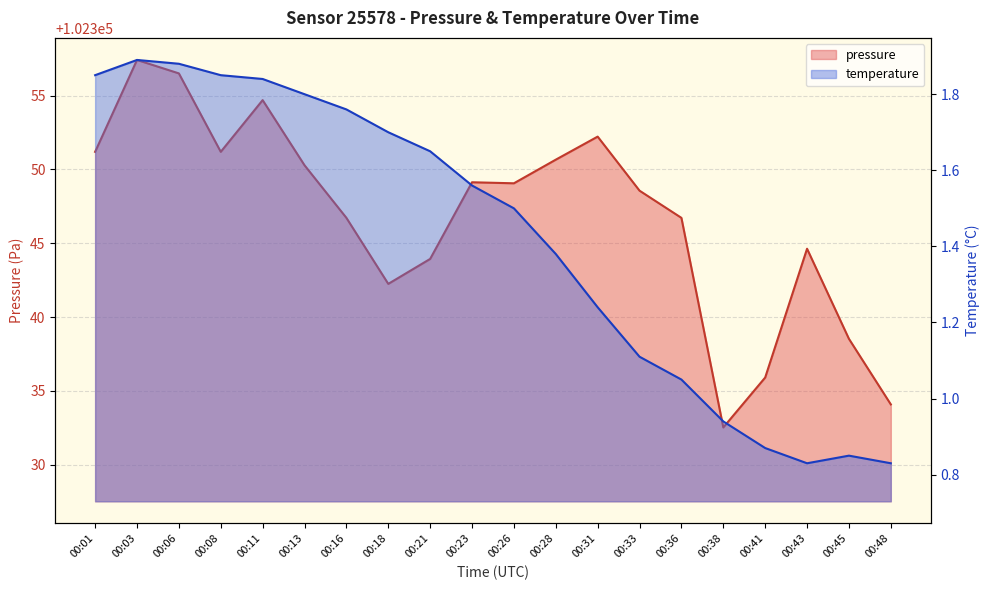

What is the average value of the pressure series?

102346.8